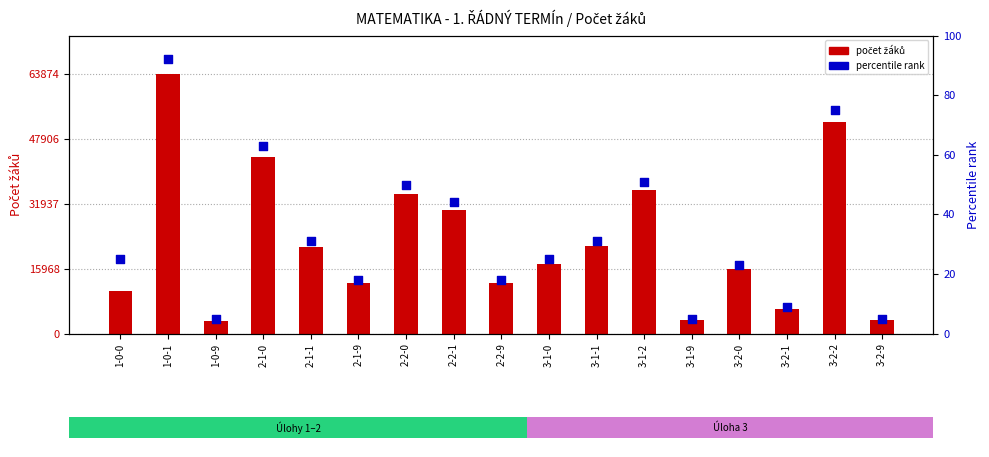

Which series has the largest total across all categories?

počet žáků